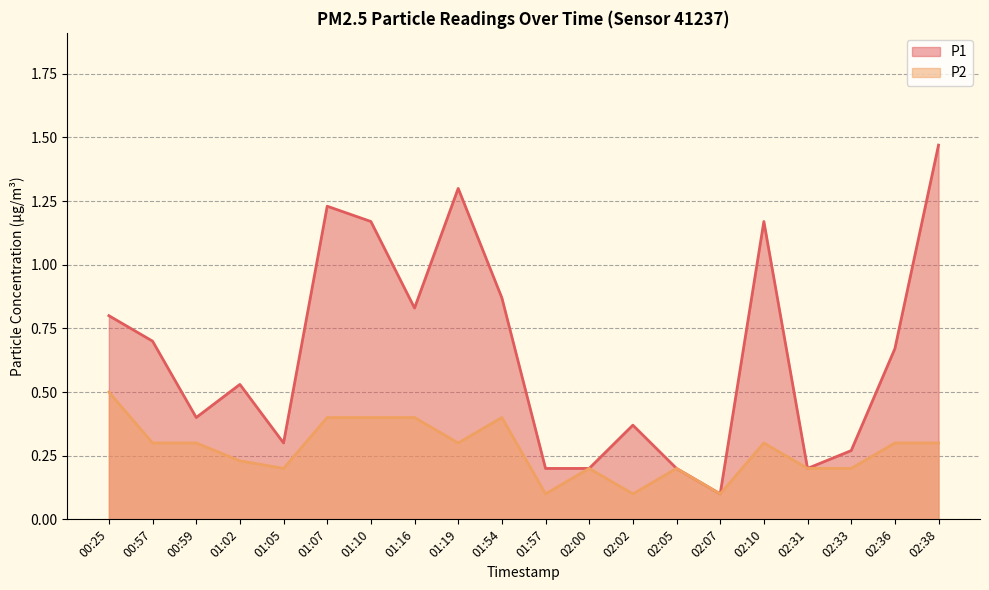

Is it true that P1 equals 1.2 at 01:07?

True